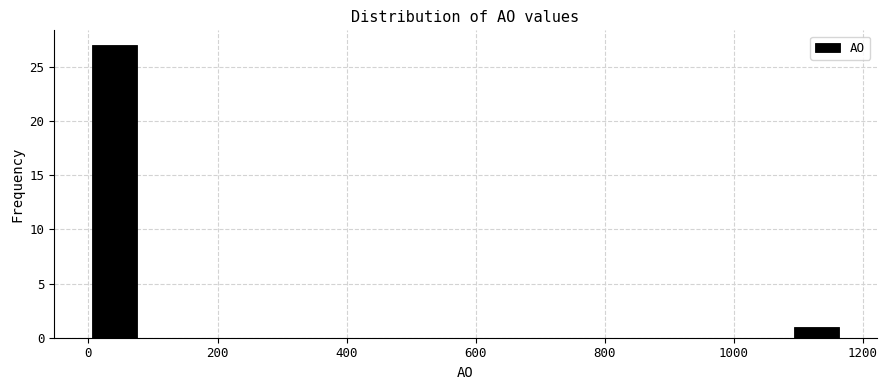

Read against the x-axis, roughly where is the centre of the tallest bar?

40